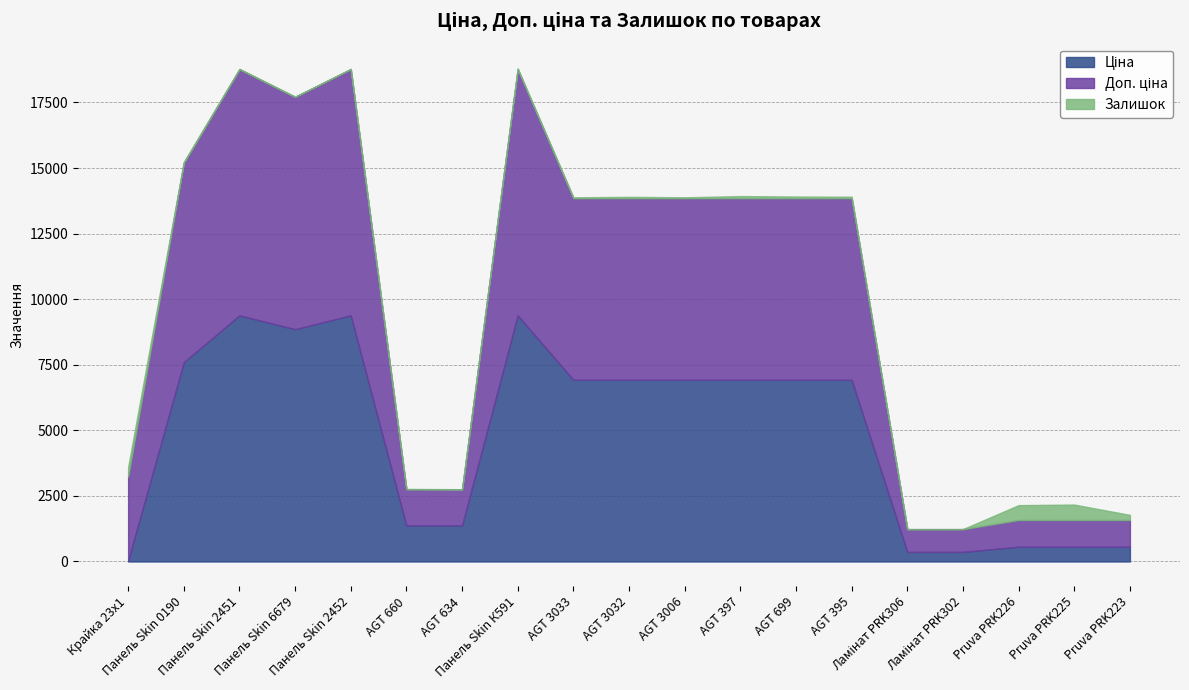

What is the minimum value for Доп. ціна?

868.0